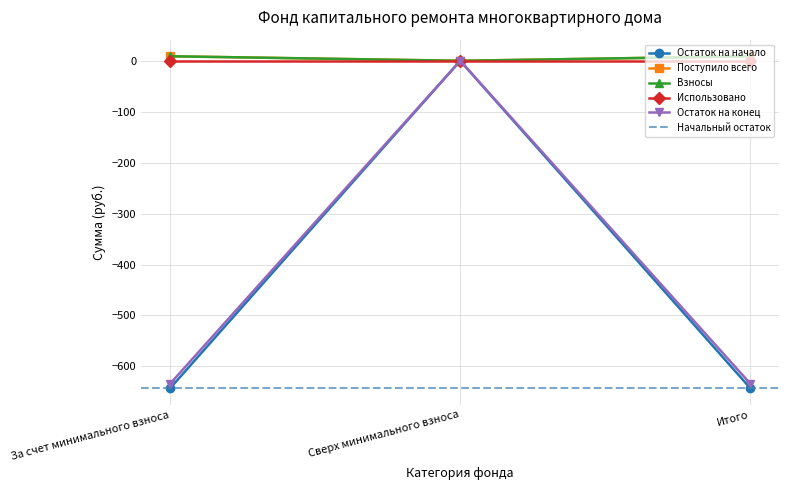

Where does the Остаток на начало series first go above 8?

За счет минимального взноса